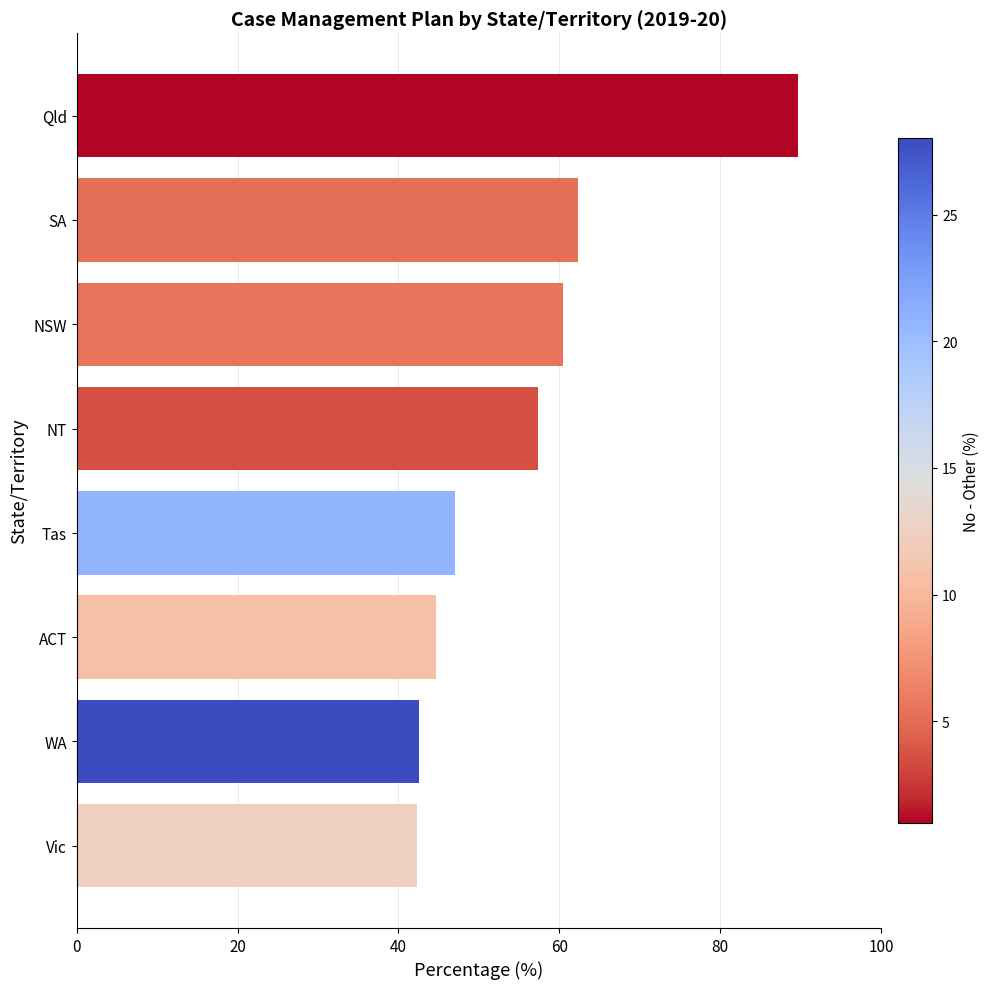

Between SA and WA, which is larger?

SA